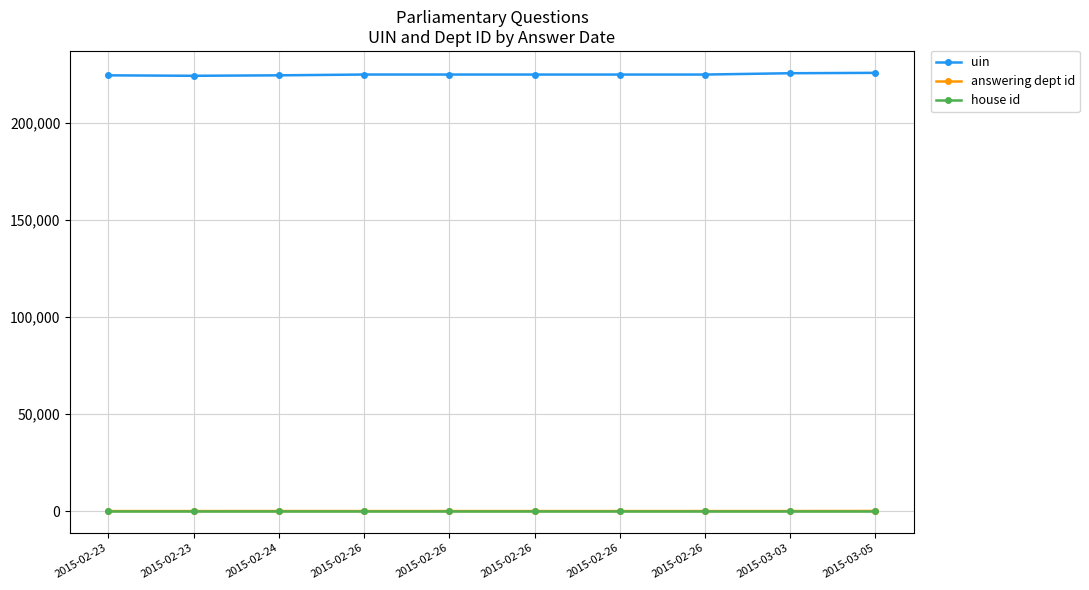

Reading left to right, list all the values displayed in this chart.

uin: 2015-02-23=224372	2015-02-23=224140	2015-02-24=224374	2015-02-26=224782	2015-02-26=224781	2015-02-26=224779	2015-02-26=224777	2015-02-26=224778	2015-03-03=225457	2015-03-05=225655
answering dept id: 2015-02-23=11	2015-02-23=10	2015-02-24=17	2015-02-26=13	2015-02-26=13	2015-02-26=13	2015-02-26=13	2015-02-26=13	2015-03-03=13	2015-03-05=54
house id: 2015-02-23=1	2015-02-23=1	2015-02-24=1	2015-02-26=1	2015-02-26=1	2015-02-26=1	2015-02-26=1	2015-02-26=1	2015-03-03=1	2015-03-05=1